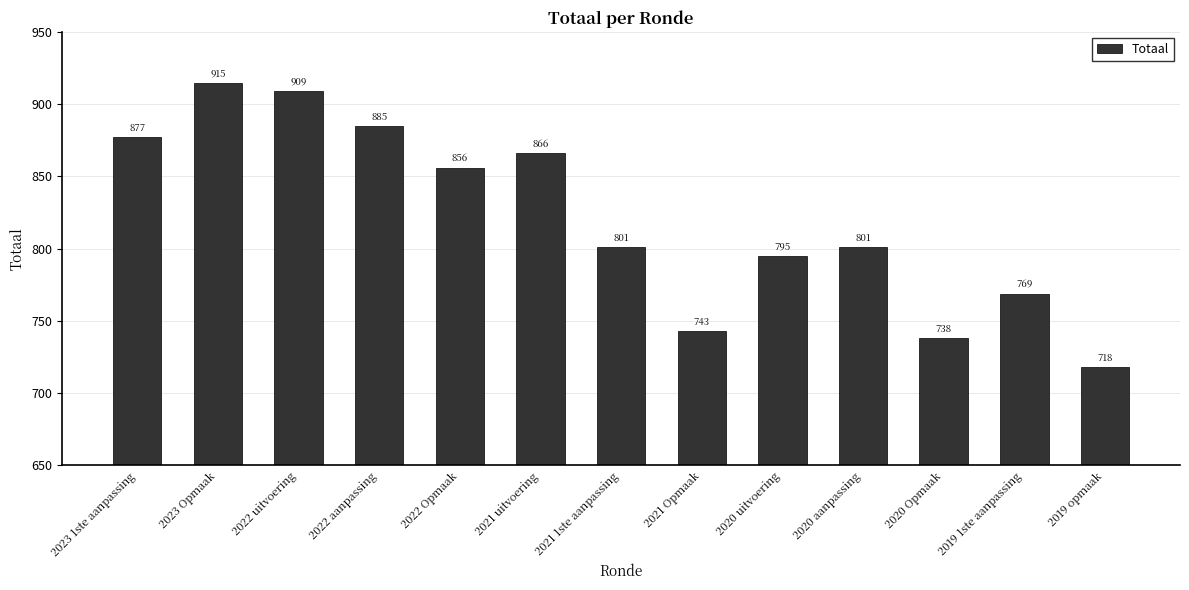

Which label corresponds to the largest value in the chart?

2023 Opmaak